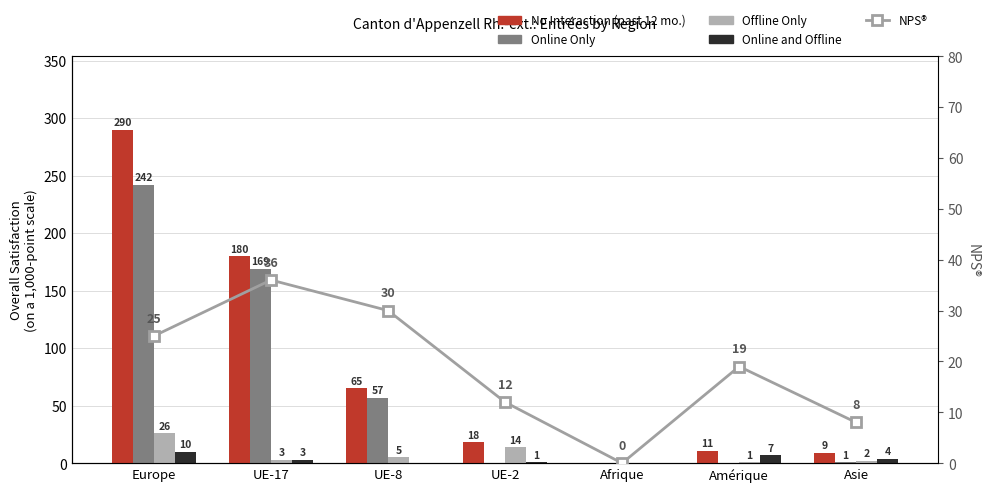

Between UE-8 and UE-2, which series saw the biggest shift?

Online Only